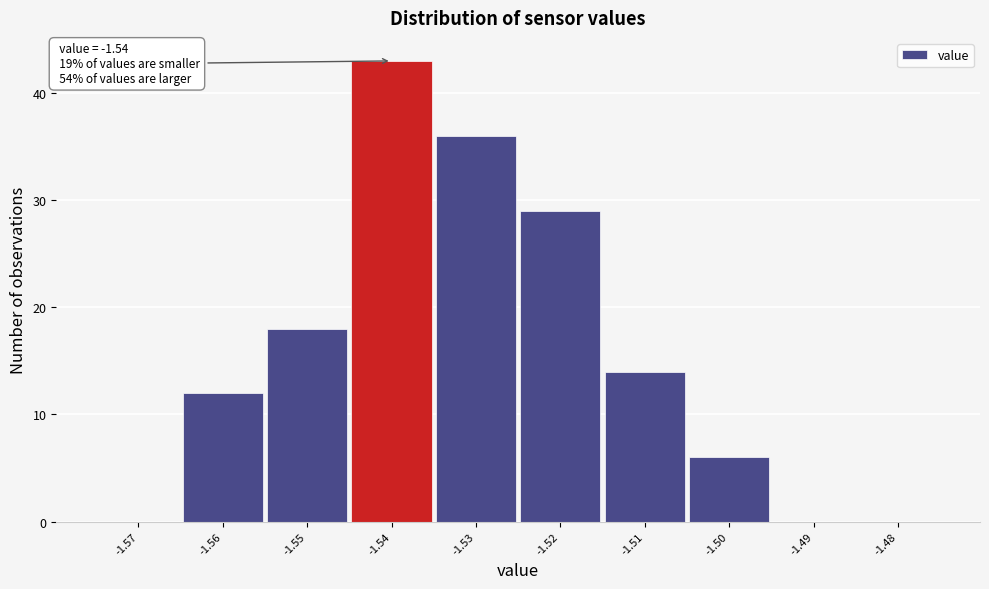

Over which range of the x-axis is the bar tallest?

-1.545 to -1.535